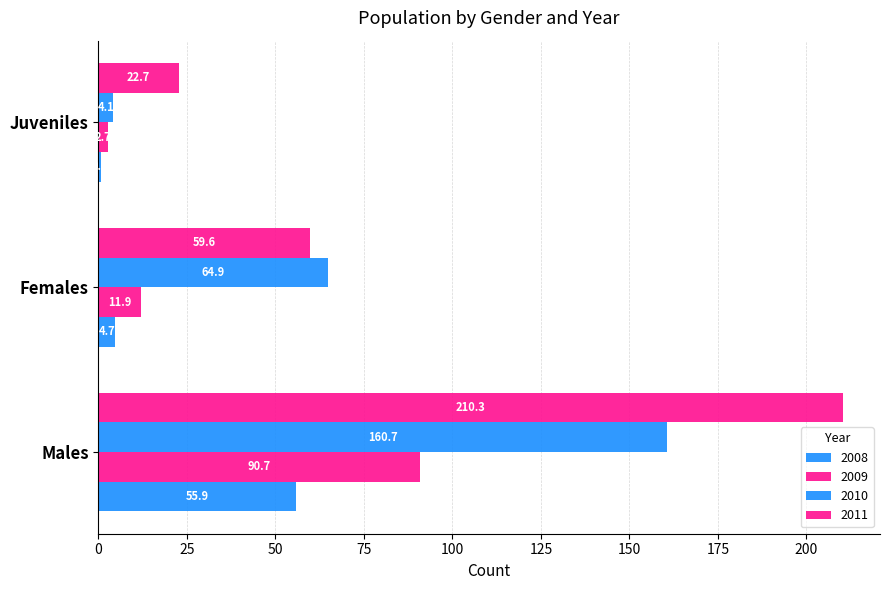

What is the sum of the 2011 values at Males and Females?

269.9